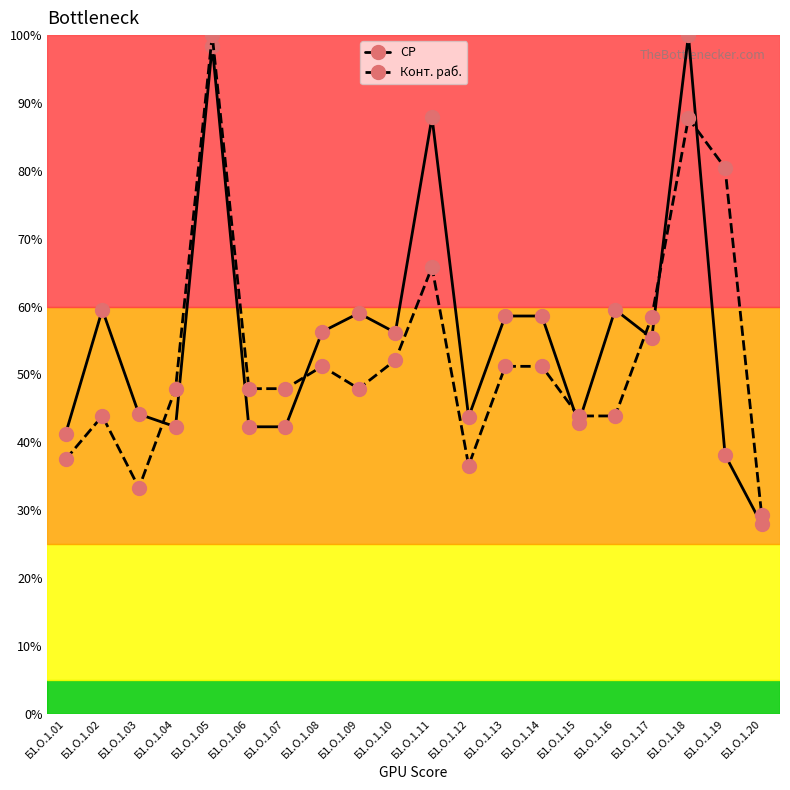

Where do Конт. раб. and СР first cross each other?

Б1.О.1.03 and Б1.О.1.04